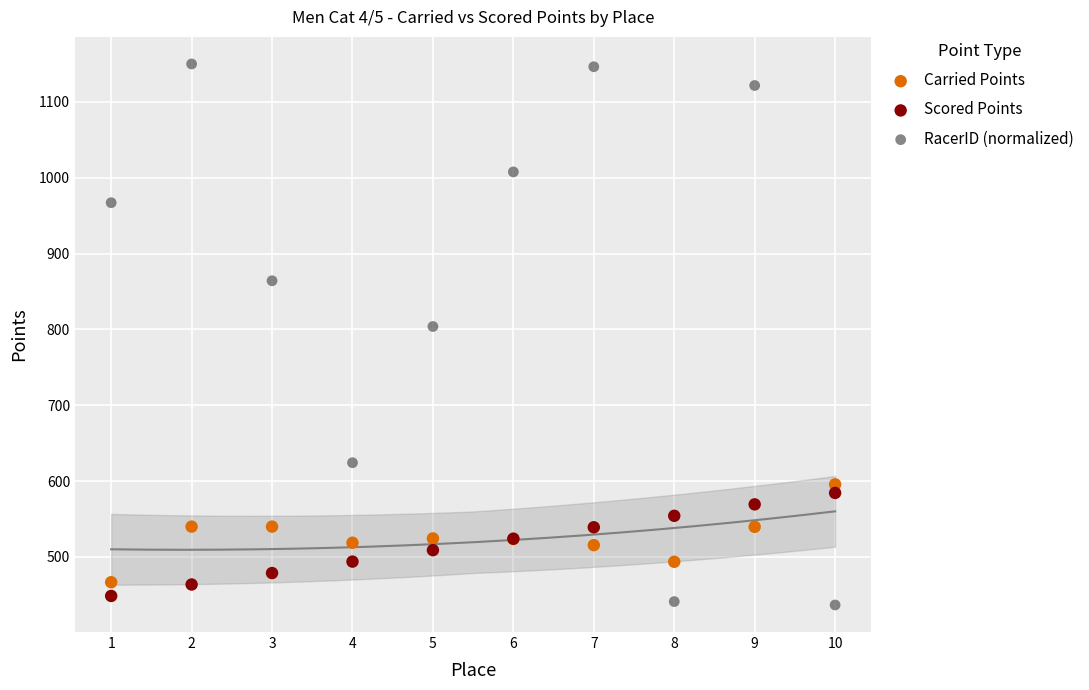

Which series has the largest Y range (max minus min)?

RacerID (normalized)